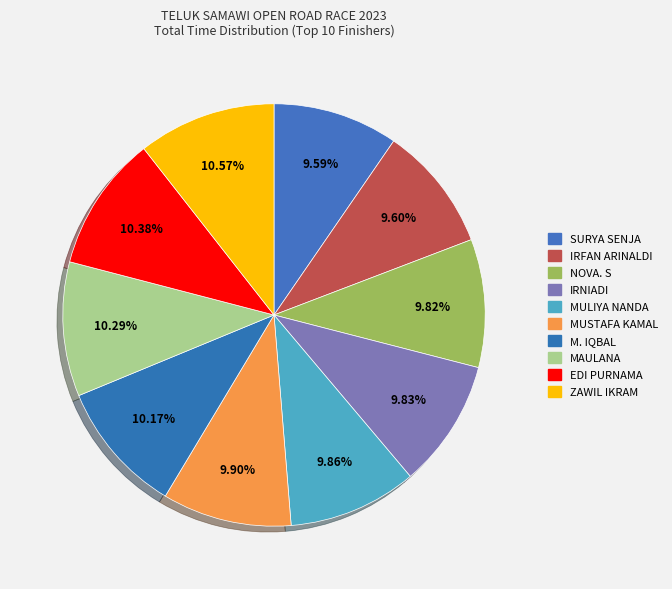

To the nearest percent, what portion does MULIYA NANDA represent?

10%